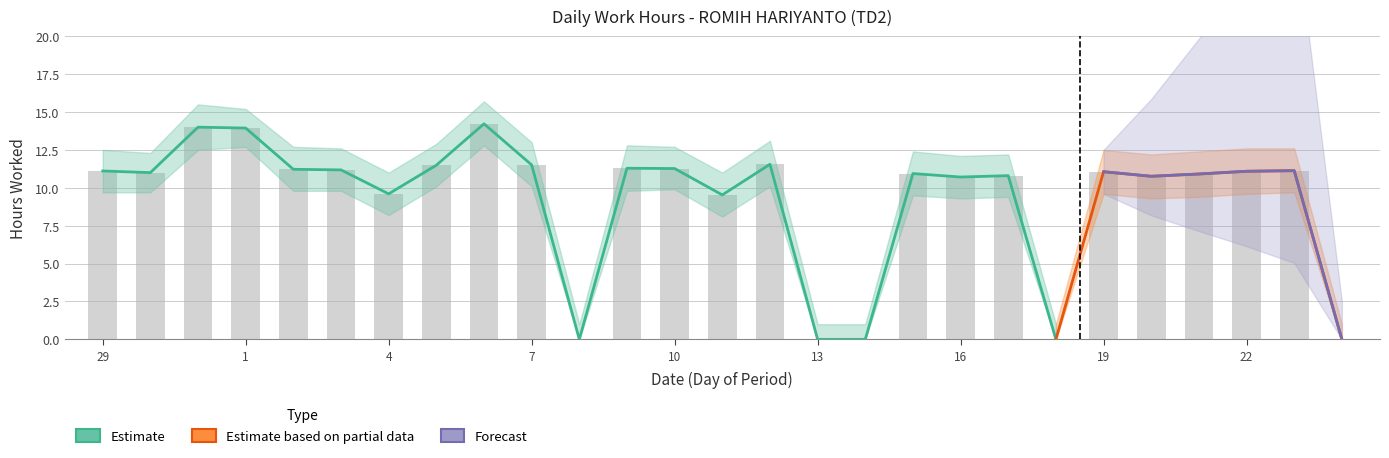

How many values in the lower_estimate series are below 9?

7